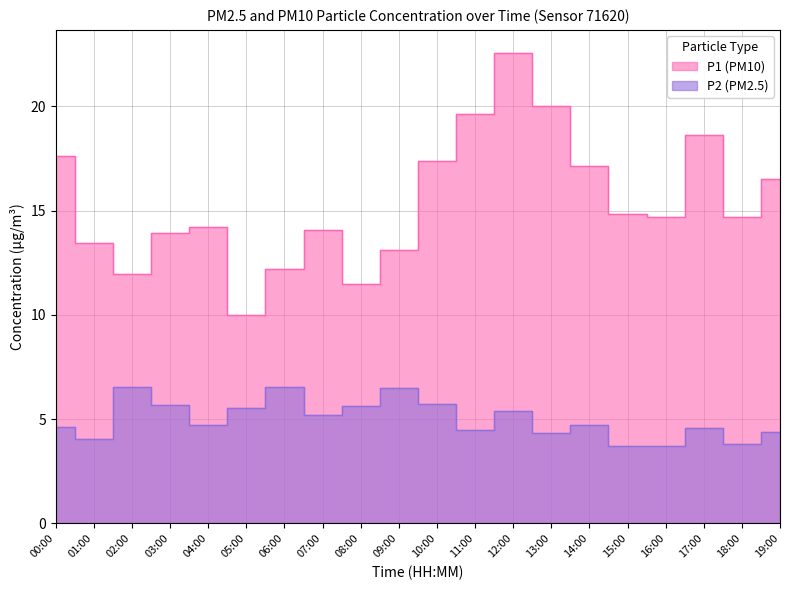

At which category does P1 reach its first local peak?

04:00